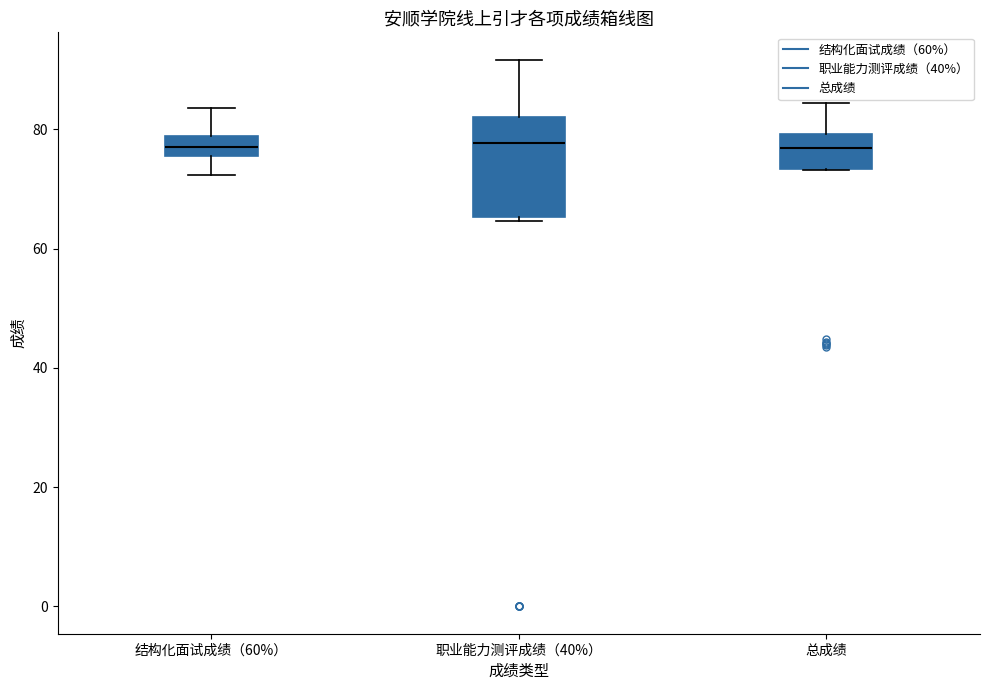

Reading left to right, transcribe this box plot: for each box, give where its median line is, the range the box spans, and where its two whiskers end, as read against the y-axis. The values are not printed on the chart, so give them approximately, as read against the axis.

结构化面试成绩（60%）: median 78 (inside the box), box 76 to 78, whiskers 72 to 84
职业能力测评成绩（40%）: median 78, box 66 to 82, whiskers 64 to 92
总成绩: median 76, box 74 to 80, whiskers 74 to 84